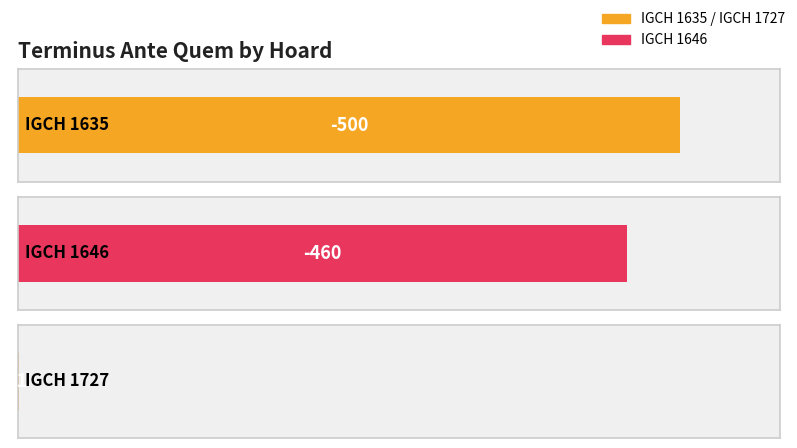

What is the difference between the values at IGCH 1646 and IGCH 1727?

459